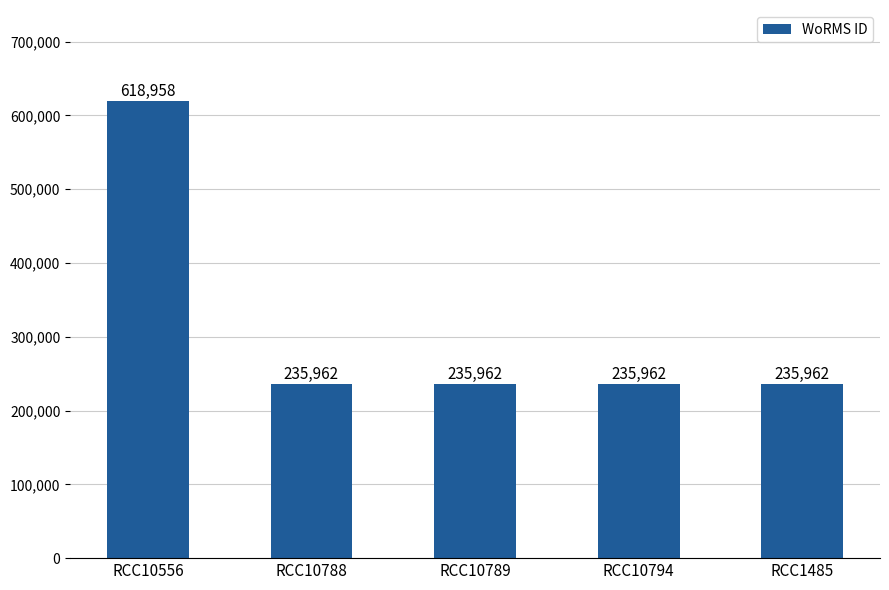

What position from the left is RCC1485?

5